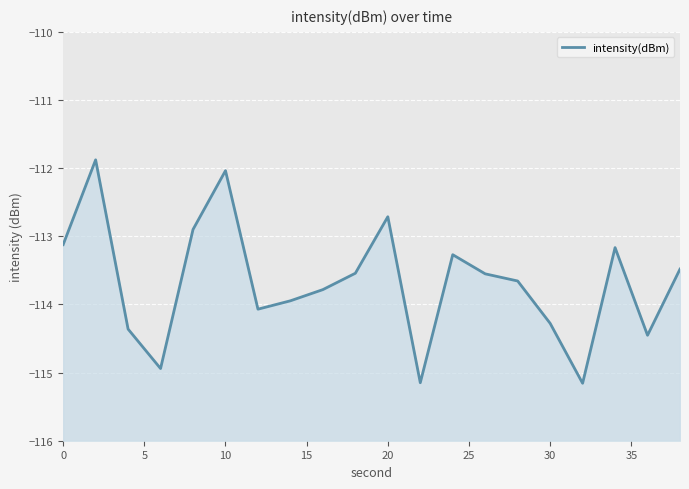

How many points are higher than both their immediate neighbors (excluding endpoints)?

5